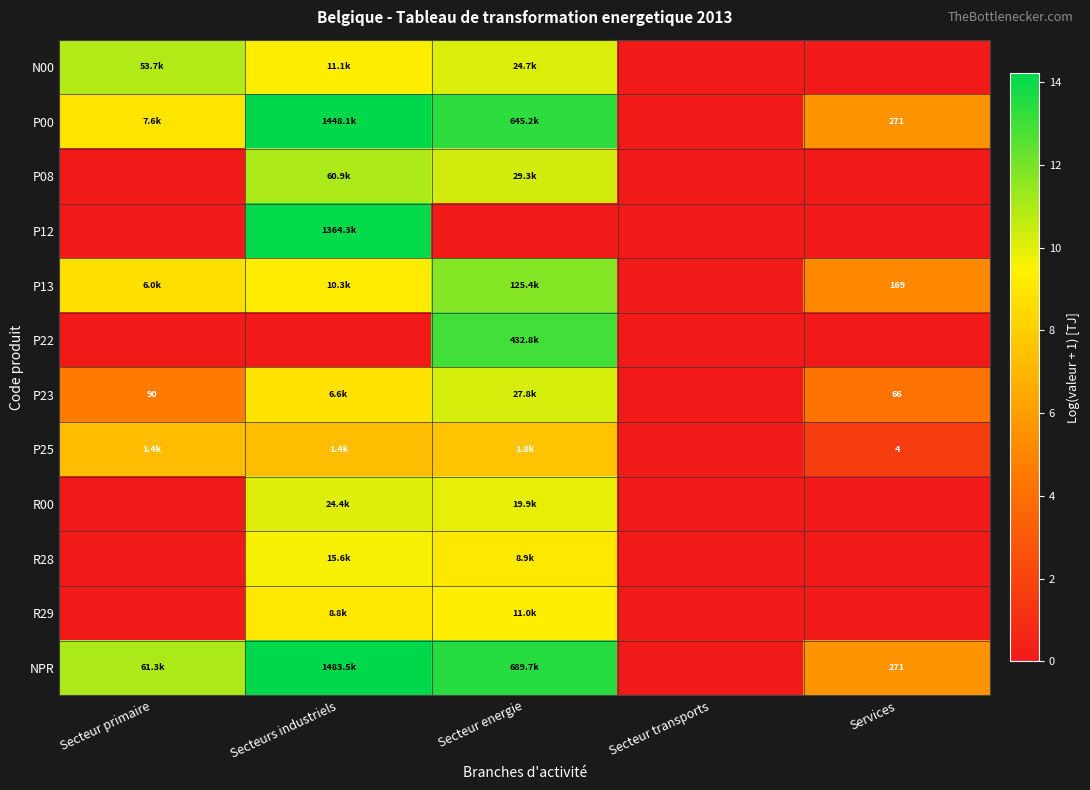

At which category does the chart reach its minimum across all series?

Secteur transports